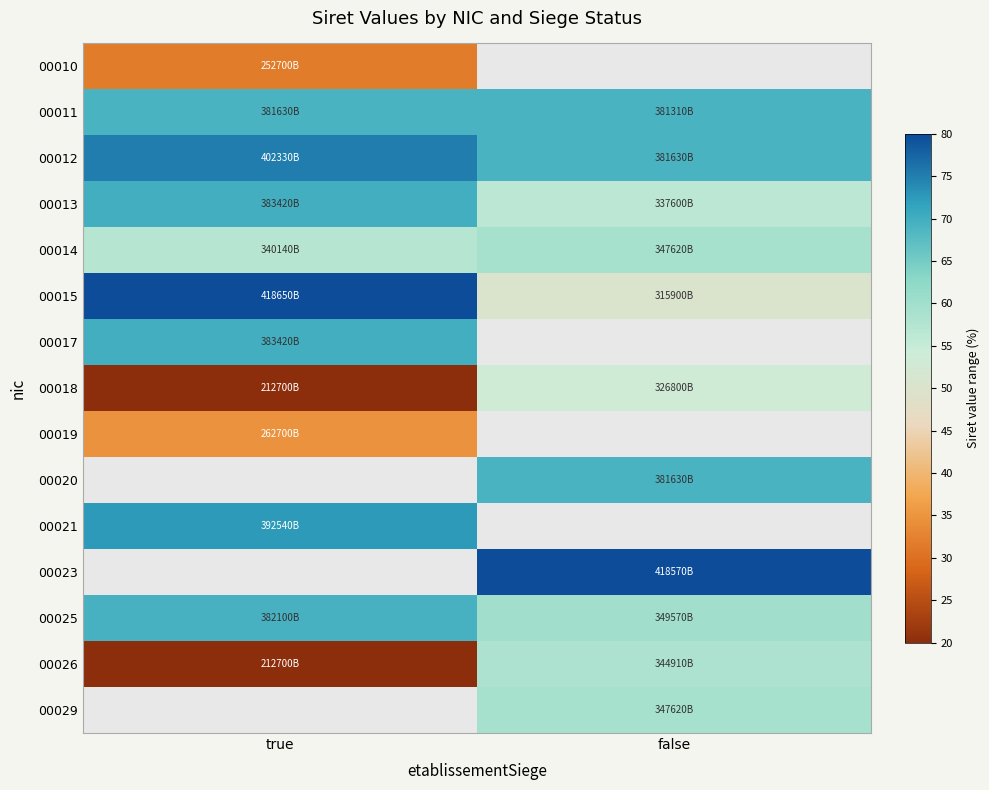

The value of 00018 at true is 20.0. True or false?

True